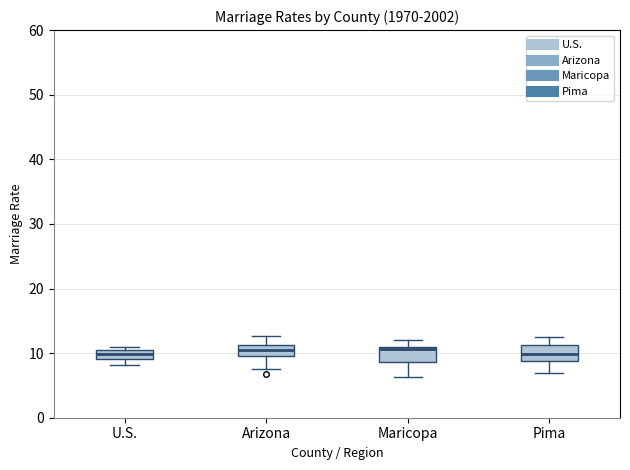

Where is the lower edge of the box for Pima on the y-axis? The values are not printed on the chart, so give them approximately, as read against the axis.

9